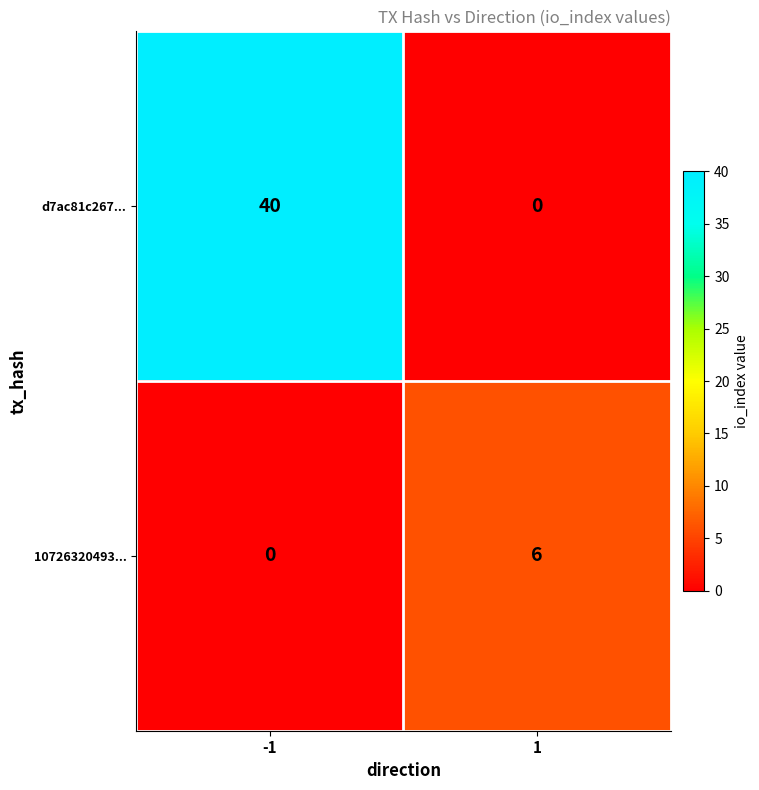

How many data points in 10726320493... are less than 6?

1